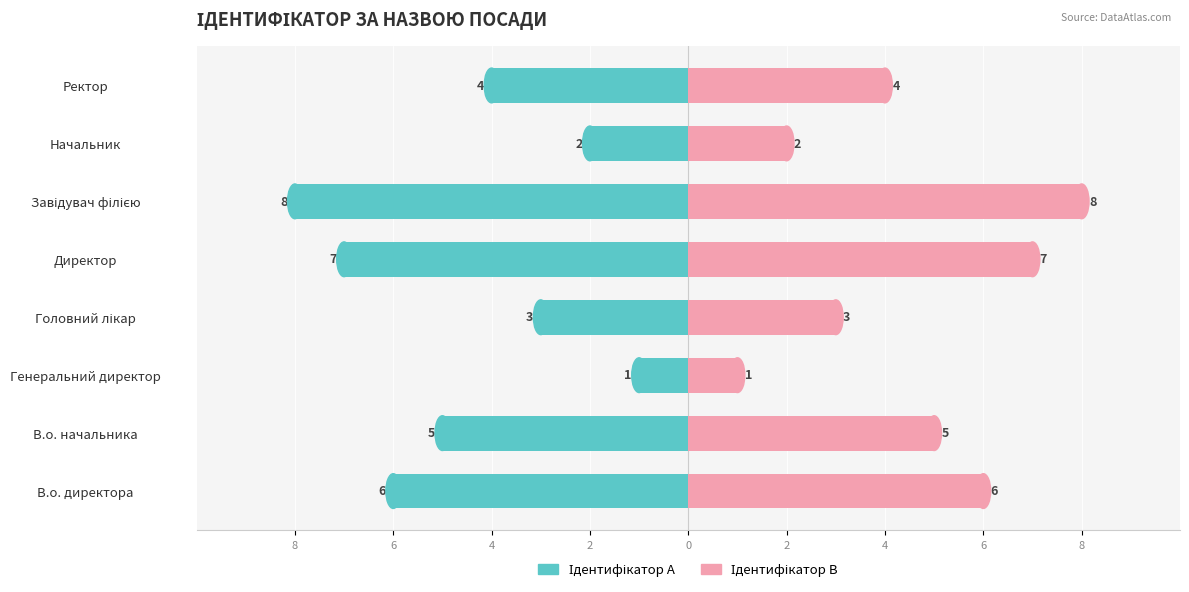

How many Ідентифікатор B values are between 3 and 7?

5